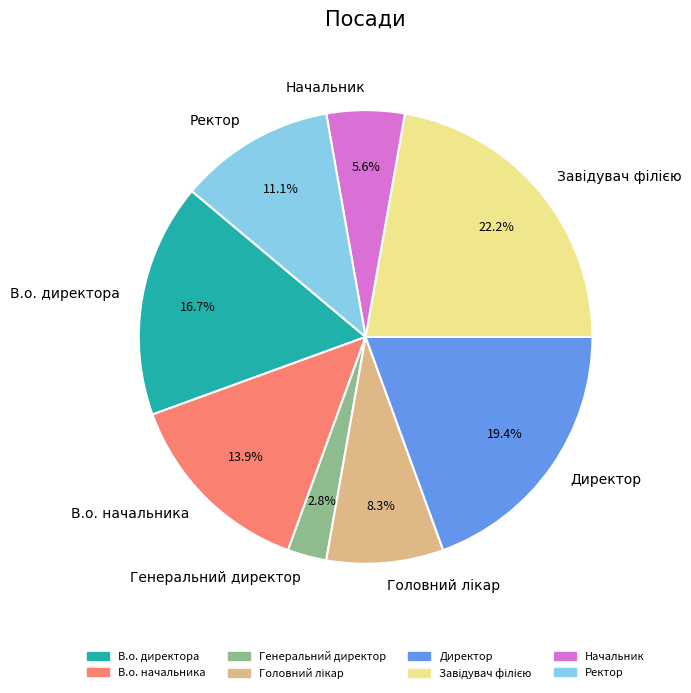

How many slices are in this pie chart?

8